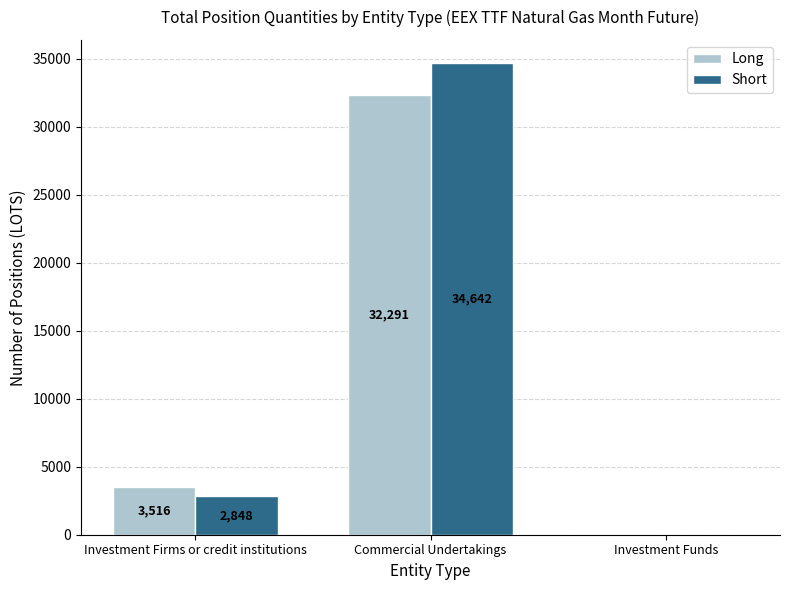

Where is Long nearest to the value 16145?

Investment Firms or credit institutions